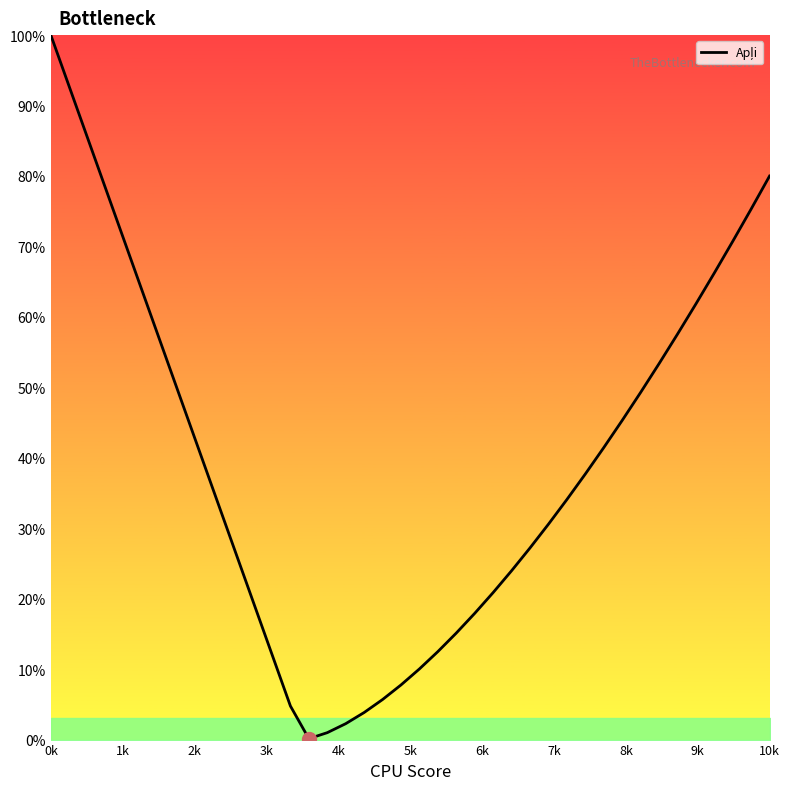

What is the difference between the maximum and minimum values?

99.9